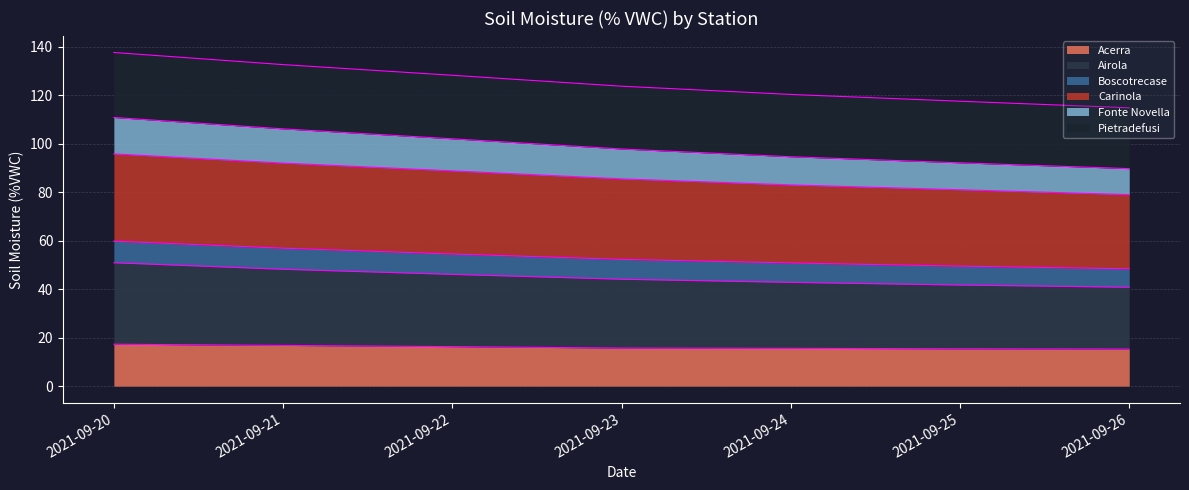

What is the minimum value for Acerra?

15.3